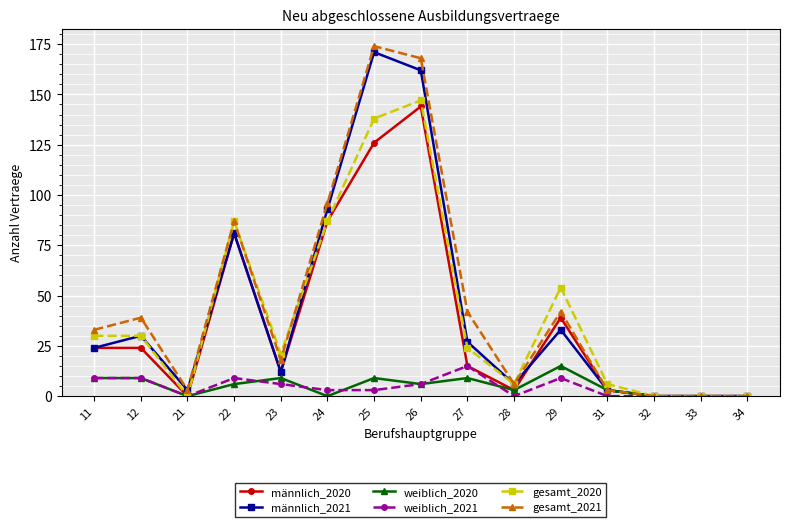

What is the maximum value shown in the chart?

174